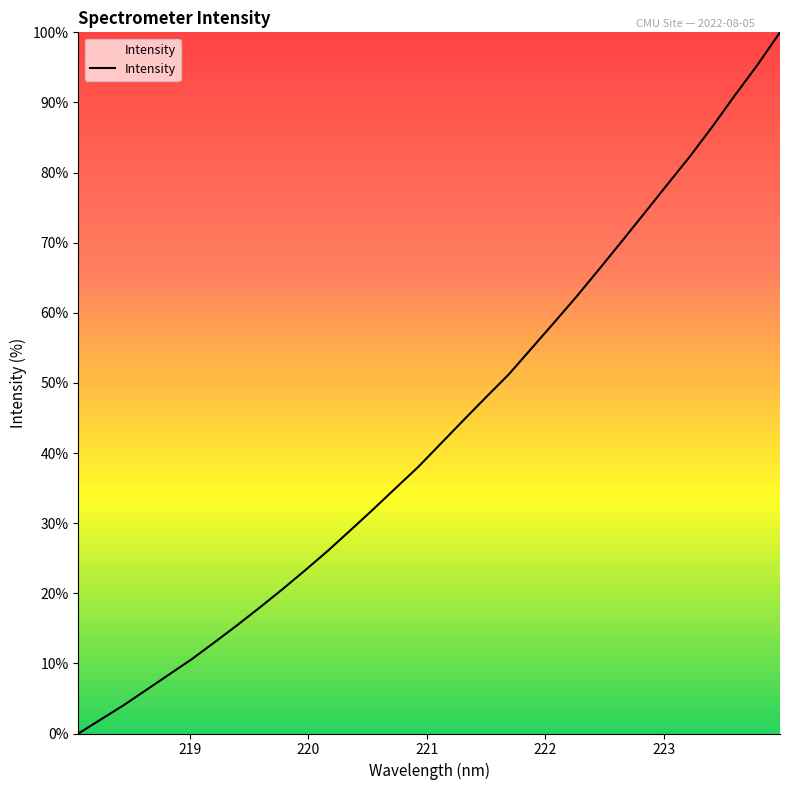

What is the difference between the maximum and minimum values?

100.0